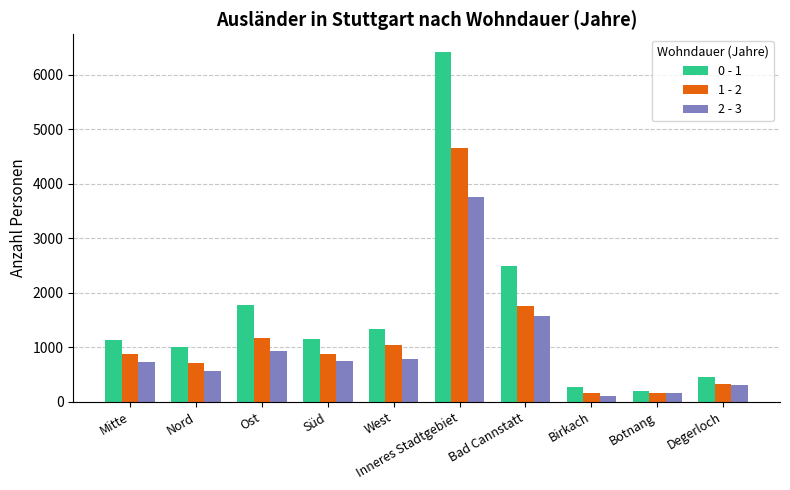

At which category is the sum across all series the highest?

Inneres Stadtgebiet